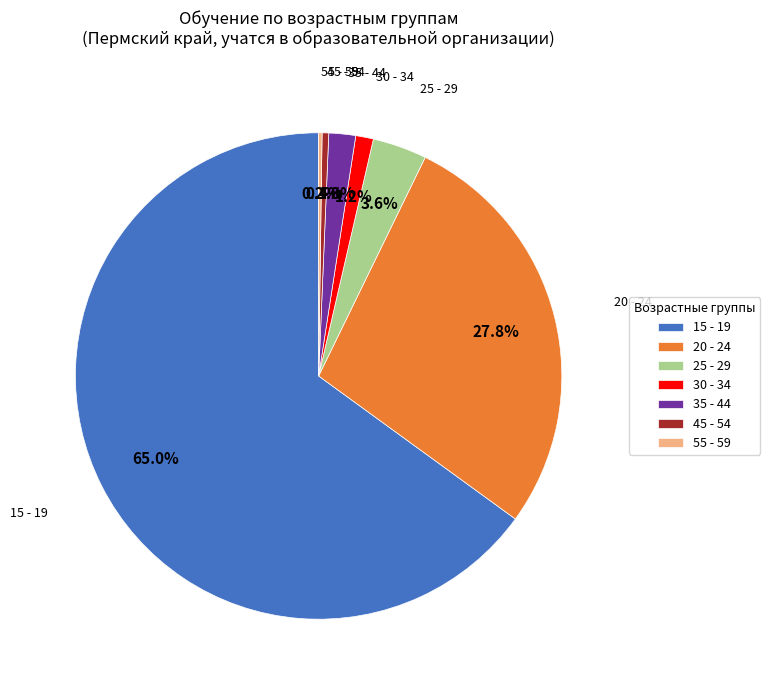

What percentage is the 15 - 19 slice, to the nearest percent?

65%